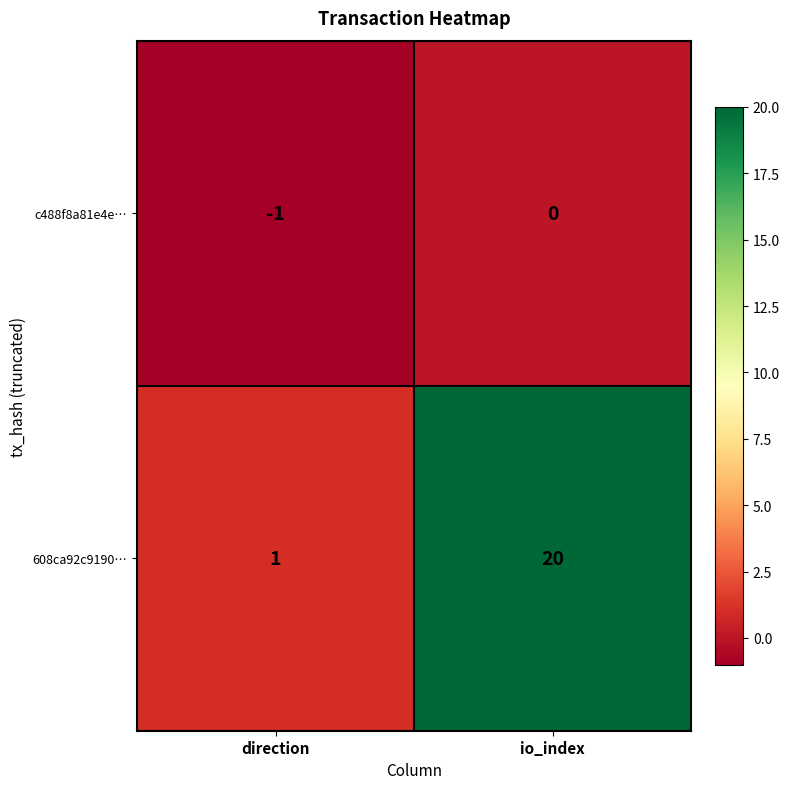

Which series has the largest range (max minus min)?

608ca92c9190…